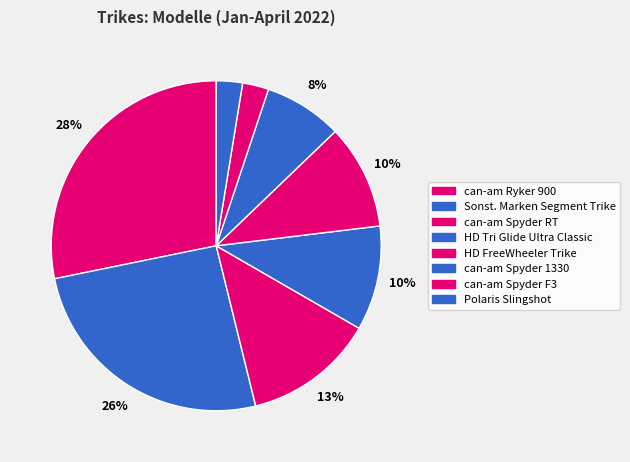

How many segments does this pie chart have?

8